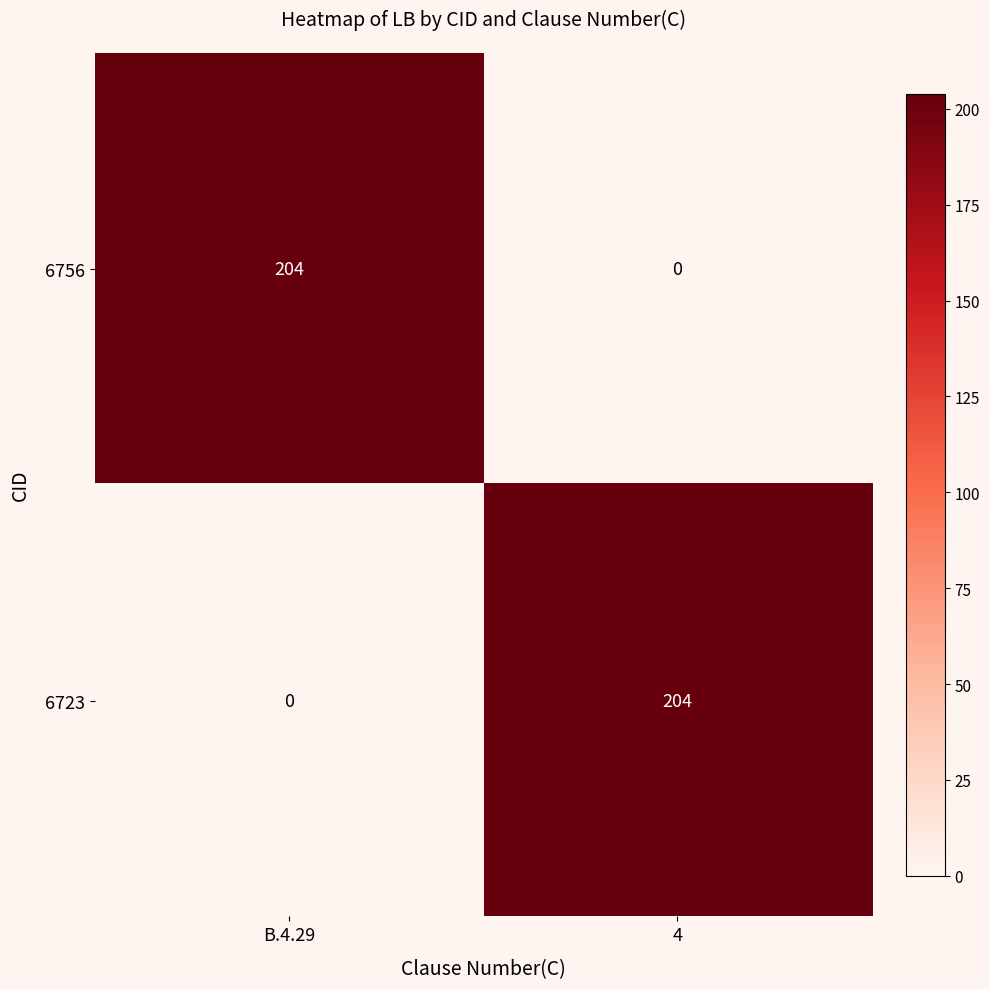

What is the approximate value of 6723 at 4, to the nearest 10?

200